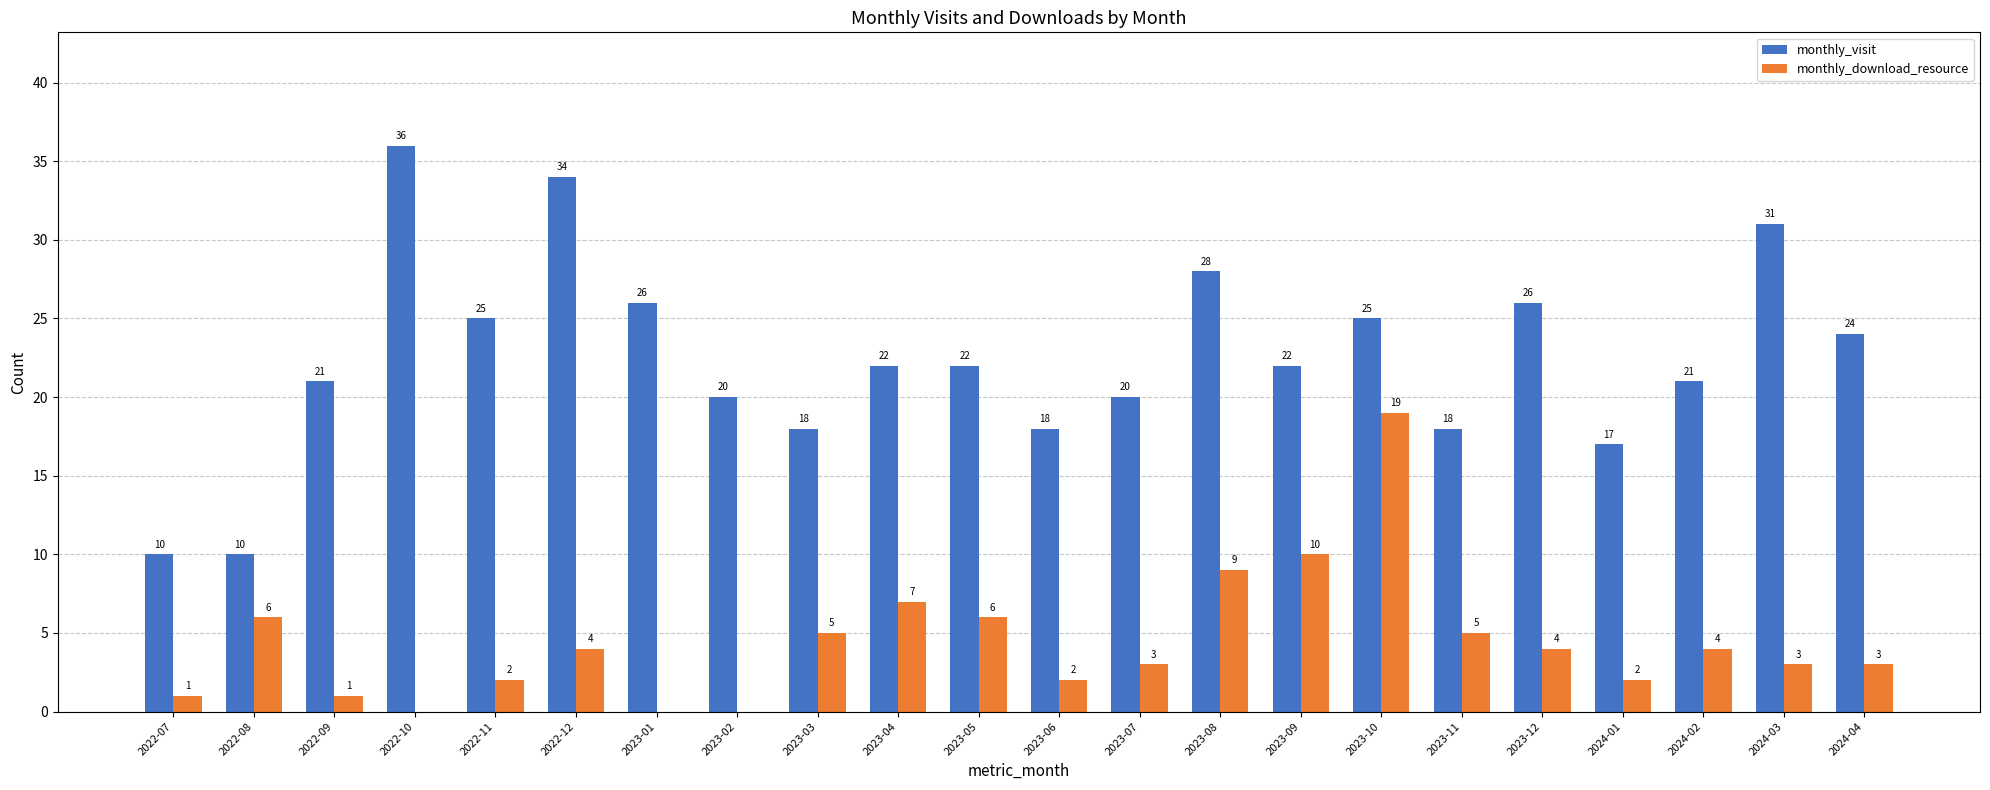

Which series has the largest total across all categories?

monthly_visit